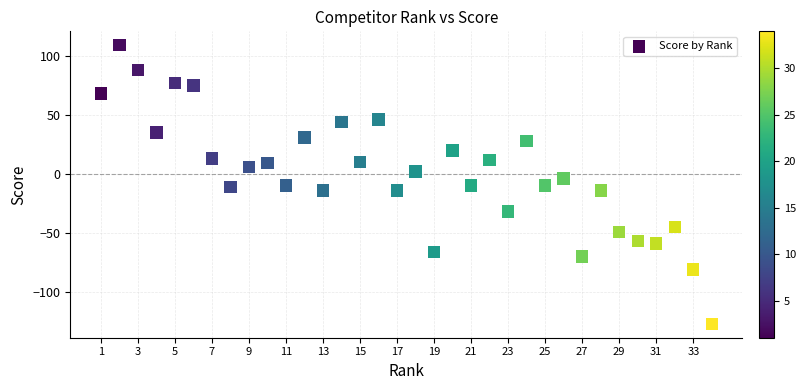

What is the range of X values (max minus min)?

33